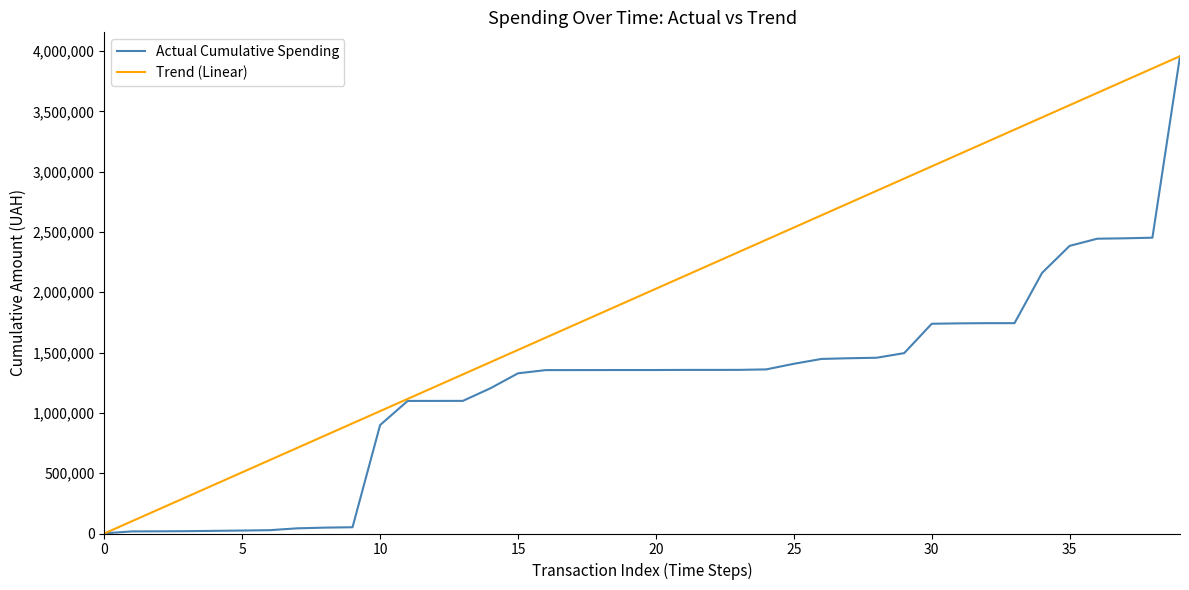

List the series in order of their overall mean, lowest first.

Actual Cumulative Spending, Trend (Linear)